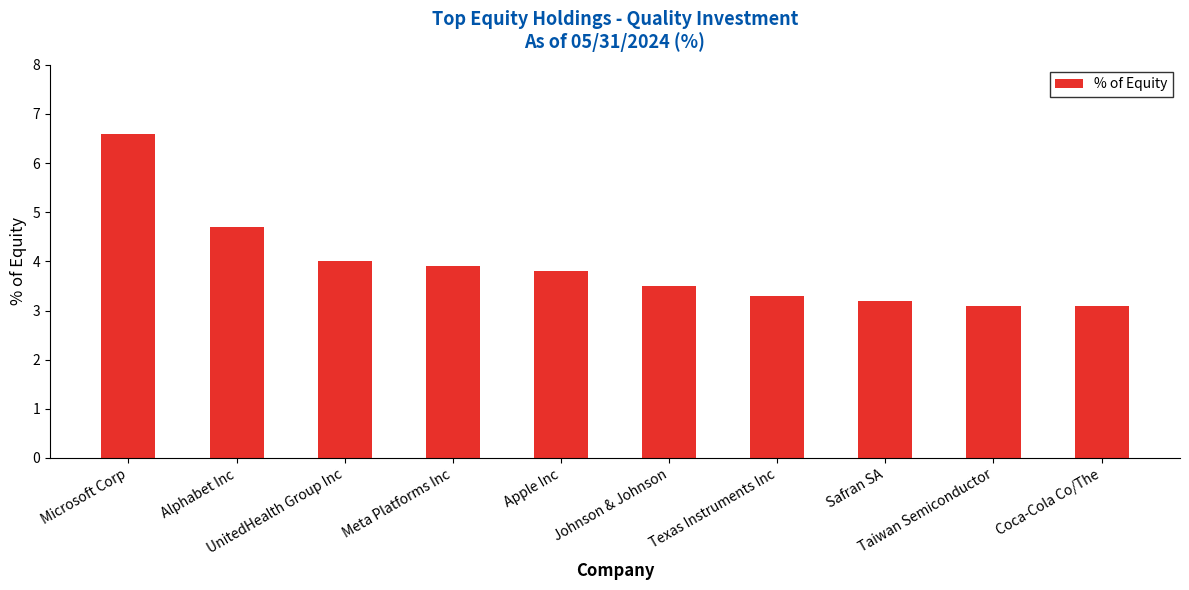

Does the chart contain stacked bars?

No